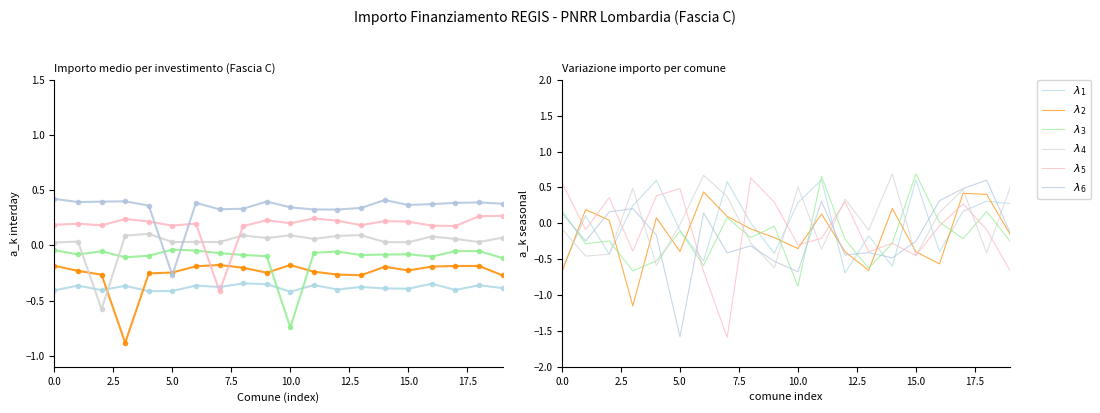

The $\lambda_4$ series shows -0.0 at 12.5. True or false?

False